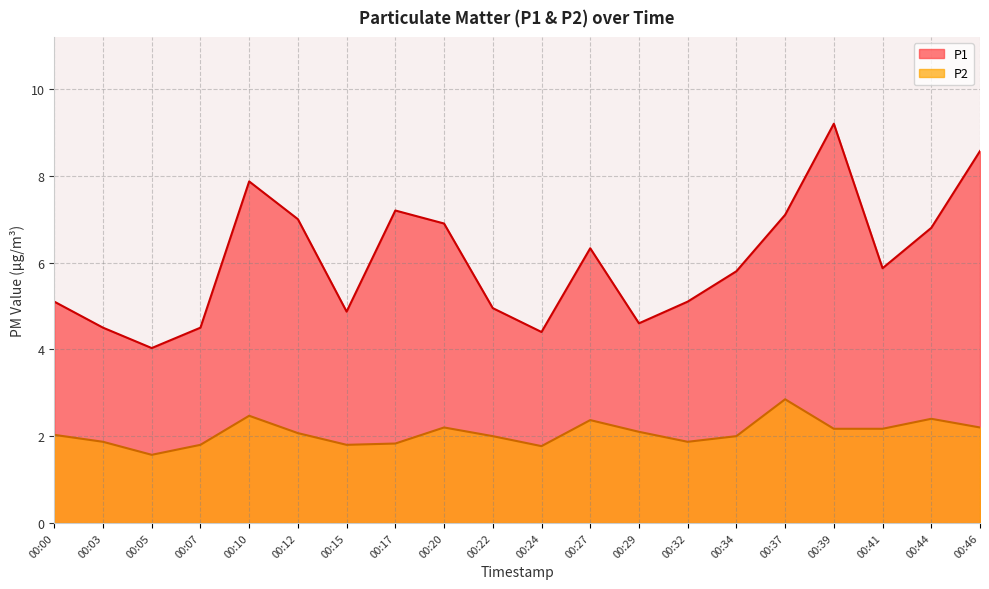

Does the chart display data point markers on the line(s)?

No